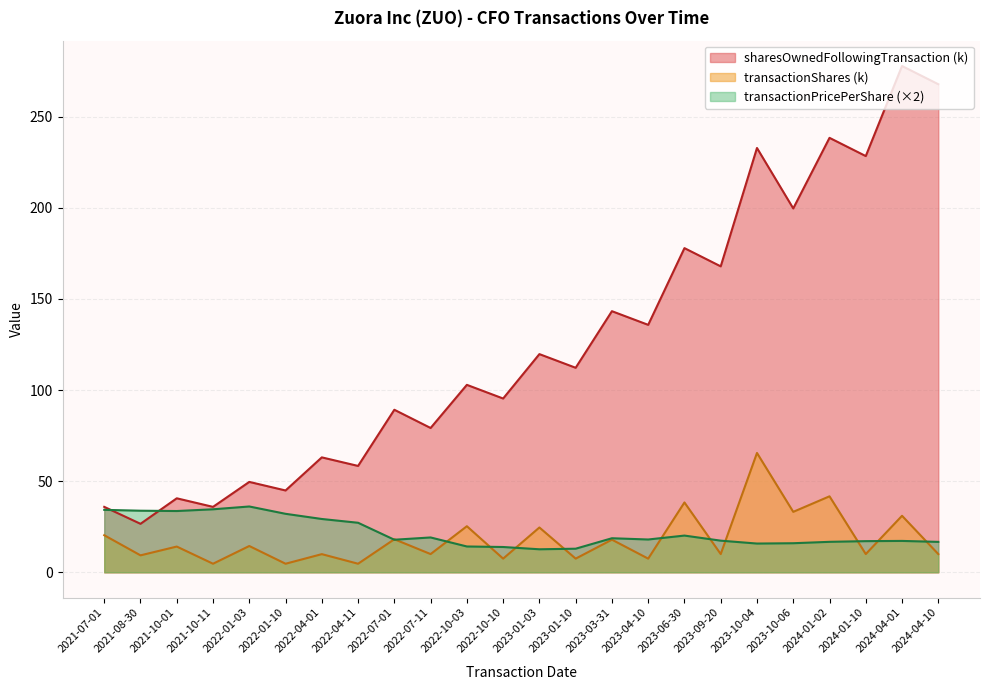

At 2023-01-10, list the series in order from largest to smallest.

sharesOwnedFollowingTransaction (k), transactionPricePerShare (×2), transactionShares (k)